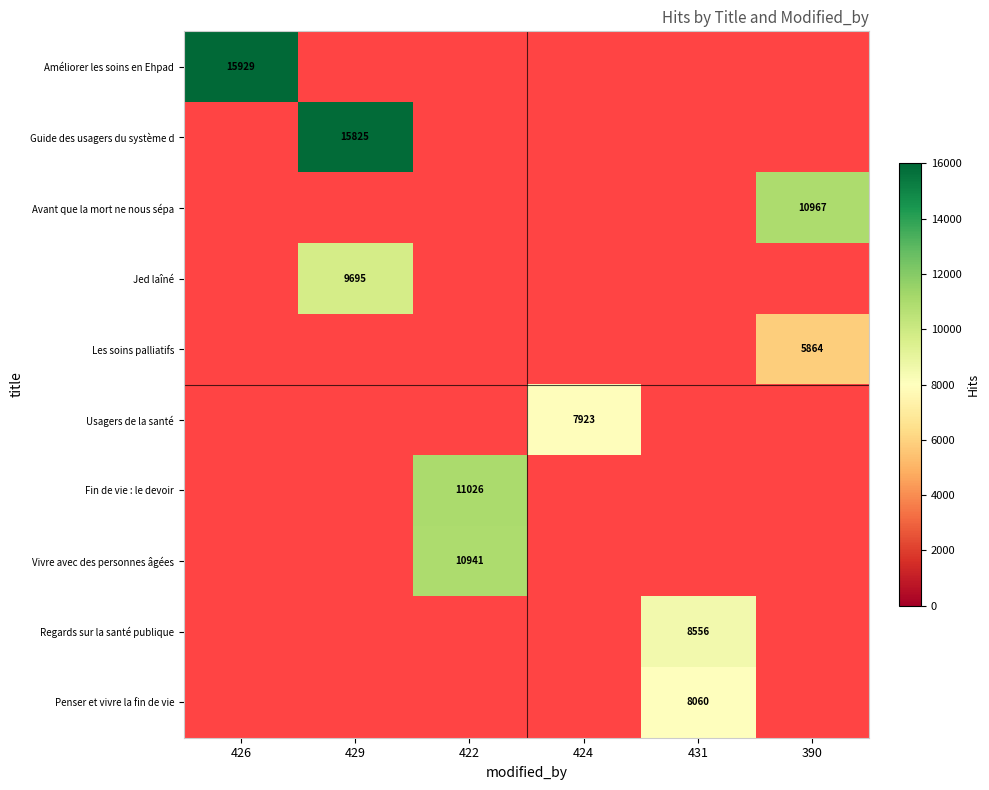

The value of Fin de vie : le devoir at 422 is 6884. True or false?

False